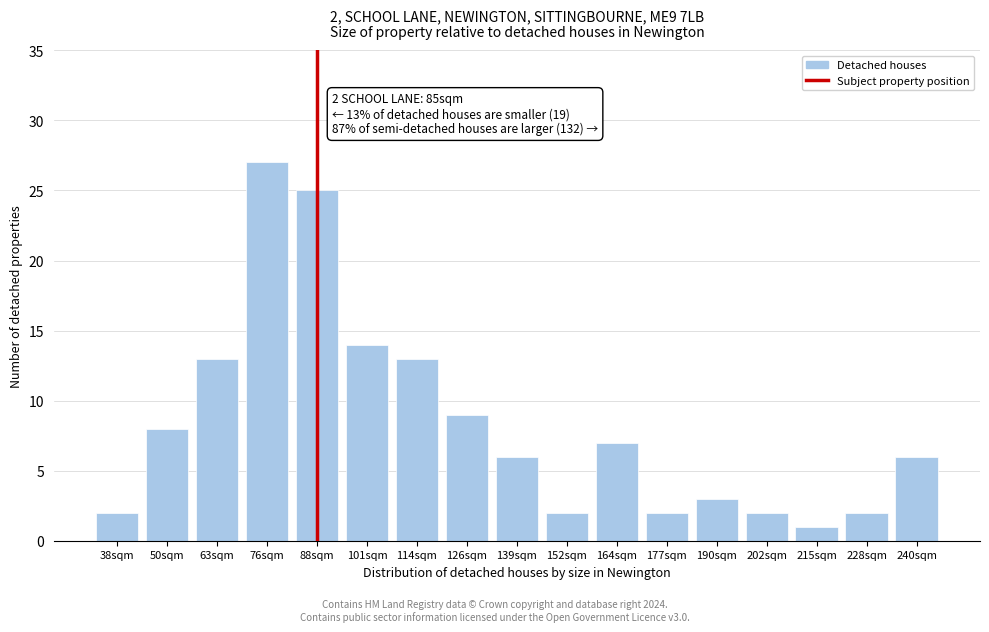

Reading left to right, what are all the values shown in this chart?

2	8	13	27	25	14	13	9	6	2	7	2	3	2	1	2	6